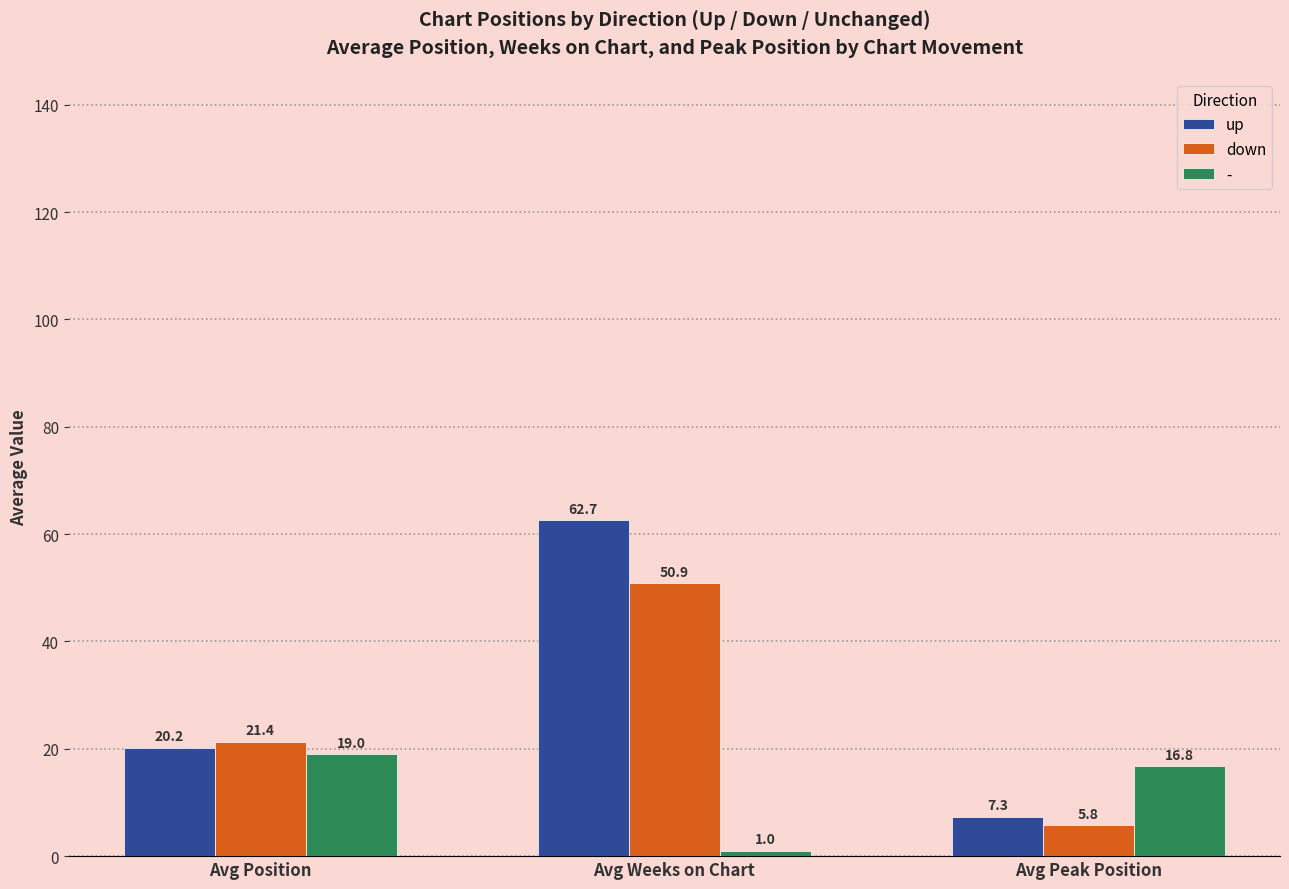

Read the down value at Avg Weeks on Chart.

50.9